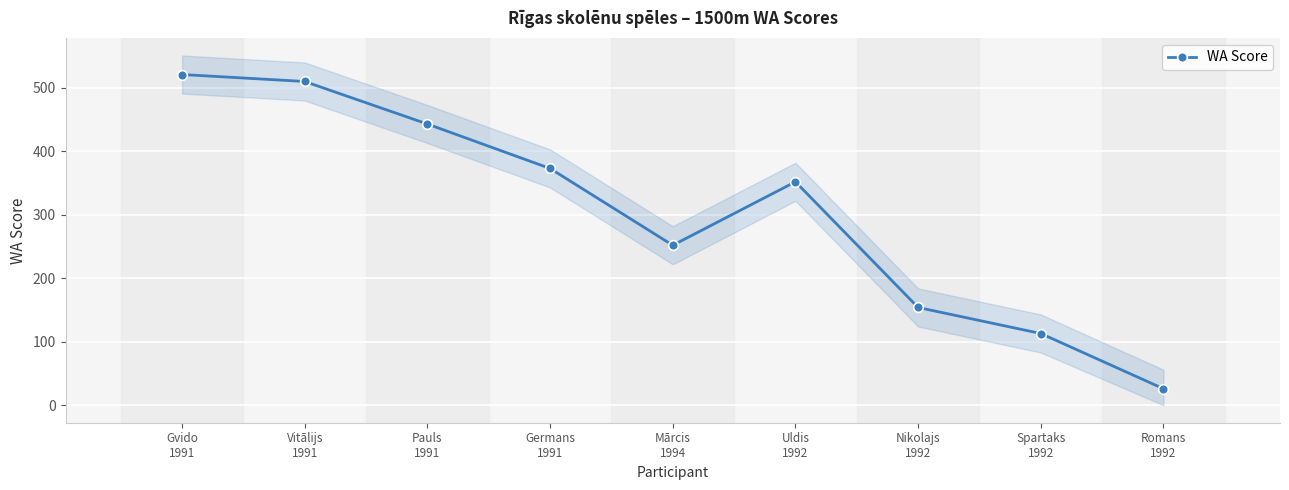

Rank the categories by value from highest to lowest.

Gvido
1991, Vitālijs
1991, Pauls
1991, Germans
1991, Uldis
1992, Mārcis
1994, Nikolajs
1992, Spartaks
1992, Romans
1992